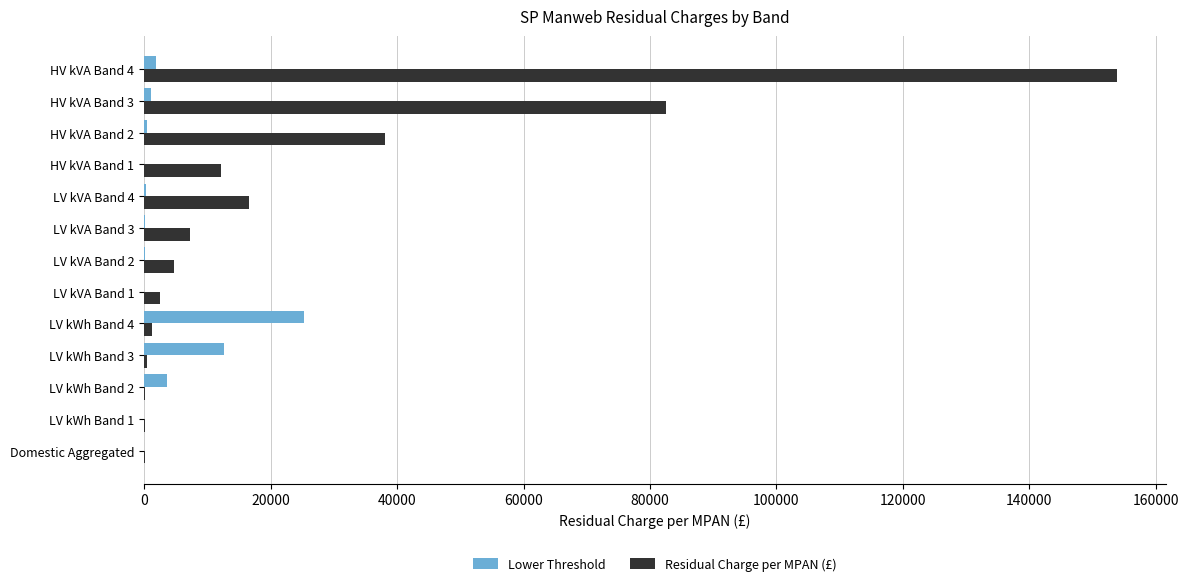

The value of Residual Charge per MPAN (£) at HV kVA Band 2 is 38060.1. True or false?

True